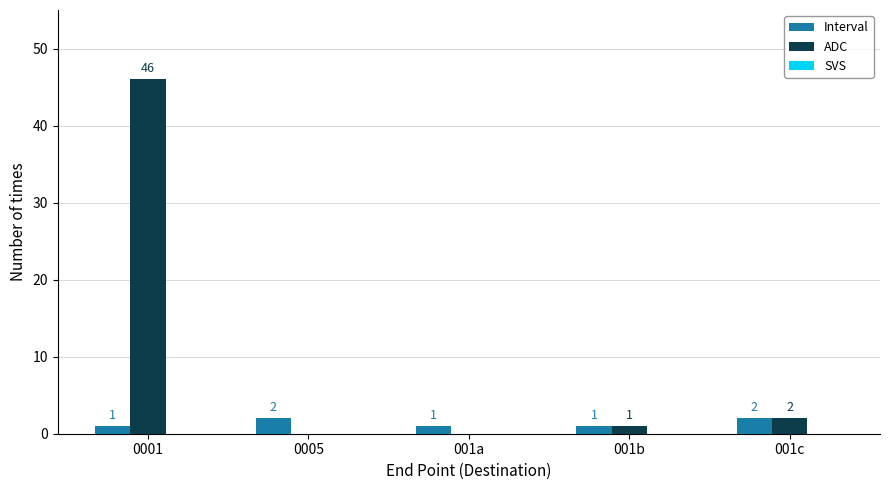

Does the chart contain stacked bars?

No